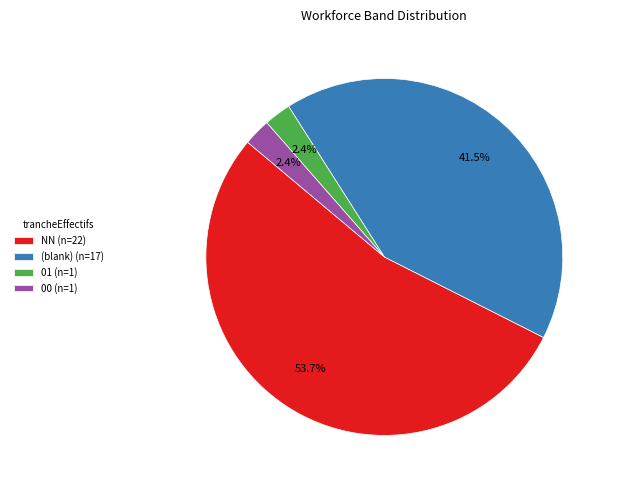

What is the largest slice in the pie chart?

NN (n=22)